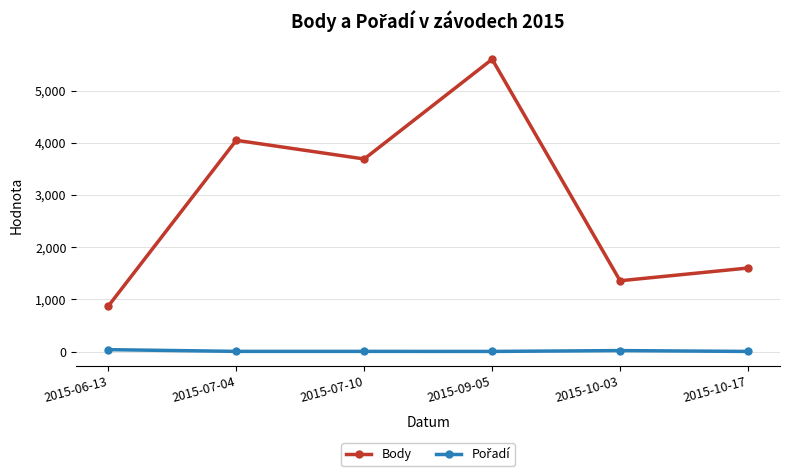

The value of Body at 2015-10-03 is 1356. True or false?

True